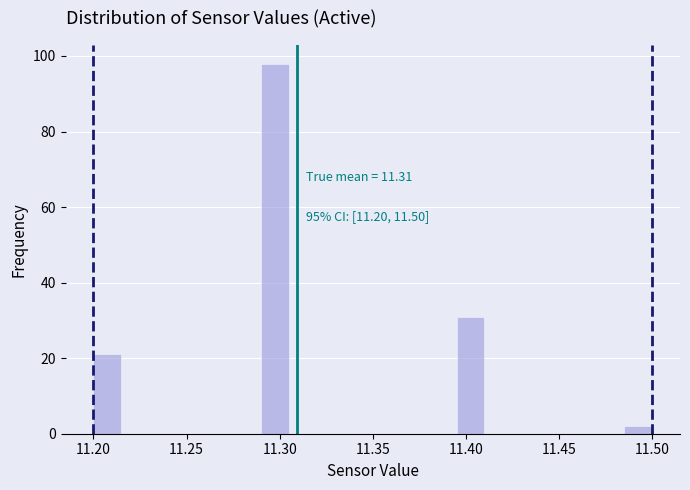

Read against the x-axis, roughly where is the centre of the tallest bar?

11.300